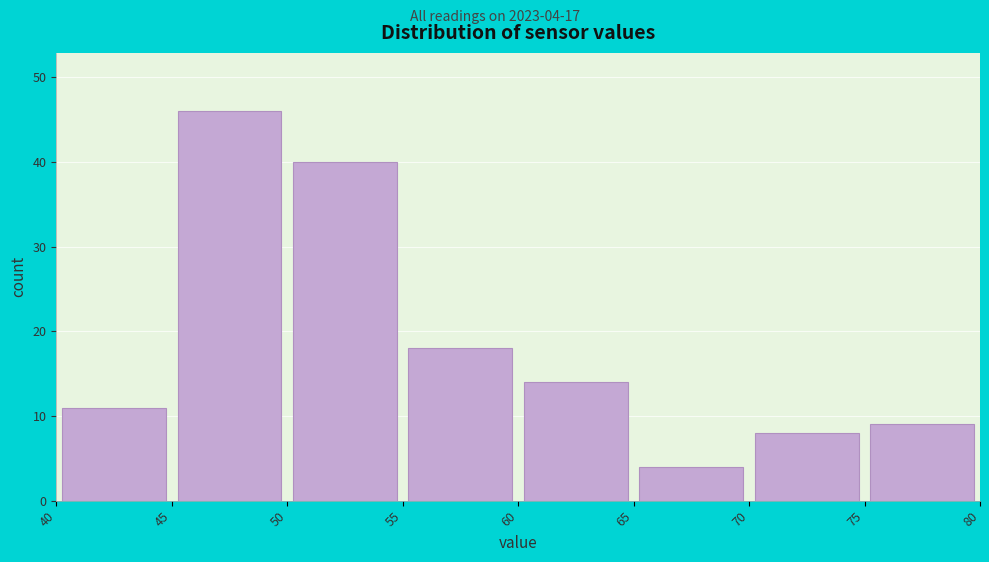

Which range on the x-axis has the tallest bar?

45 to 50